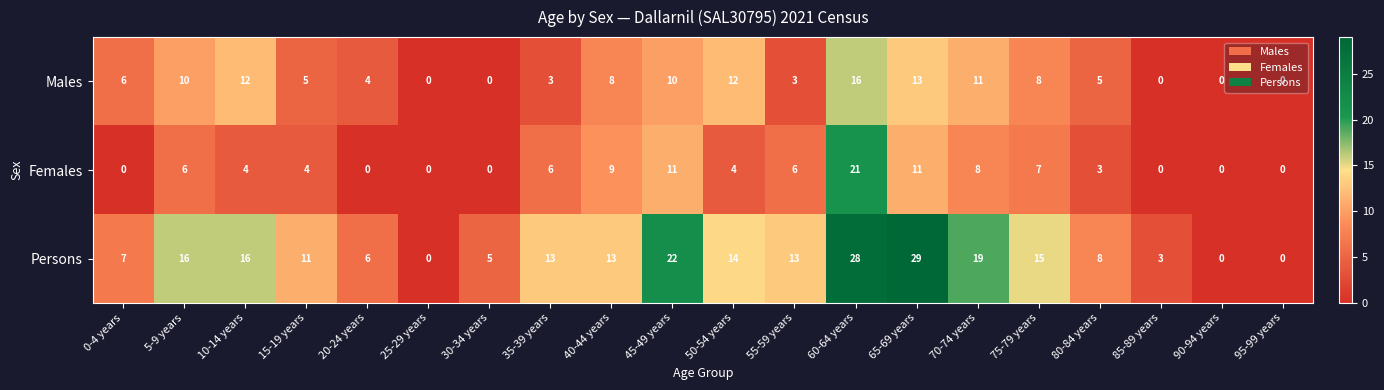

How many categories are shown in the chart?

20